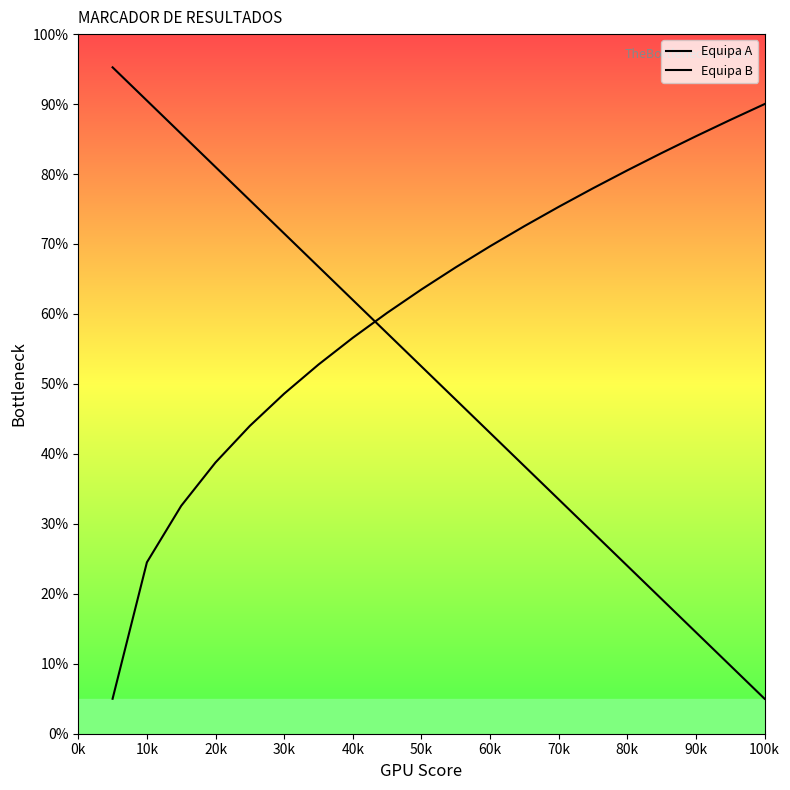

Rank the series by their maximum value, from highest to lowest.

Equipa A, Equipa B